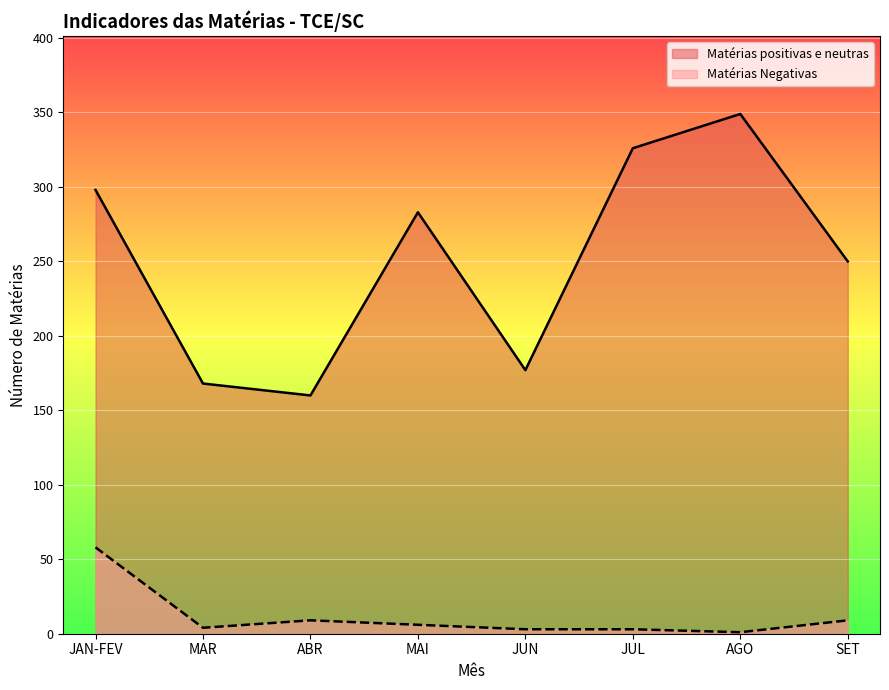

True or false: Matérias positivas e neutras has a value of 246 at MAR.

False